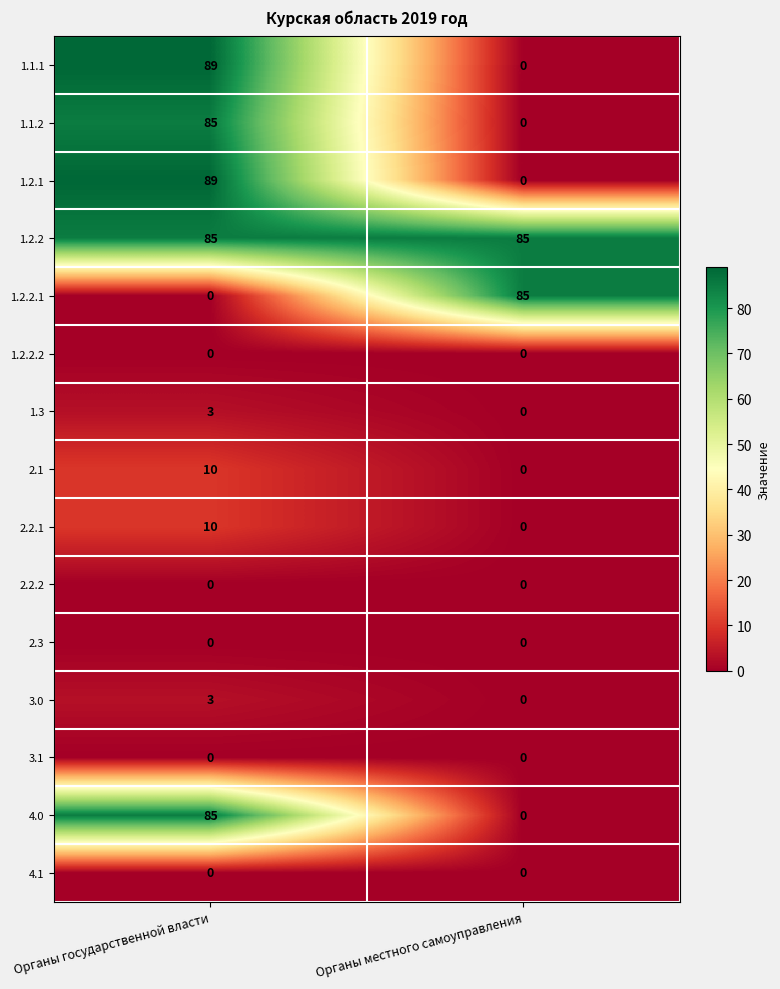

What is the total value across all series at Органы местного самоуправления?

170